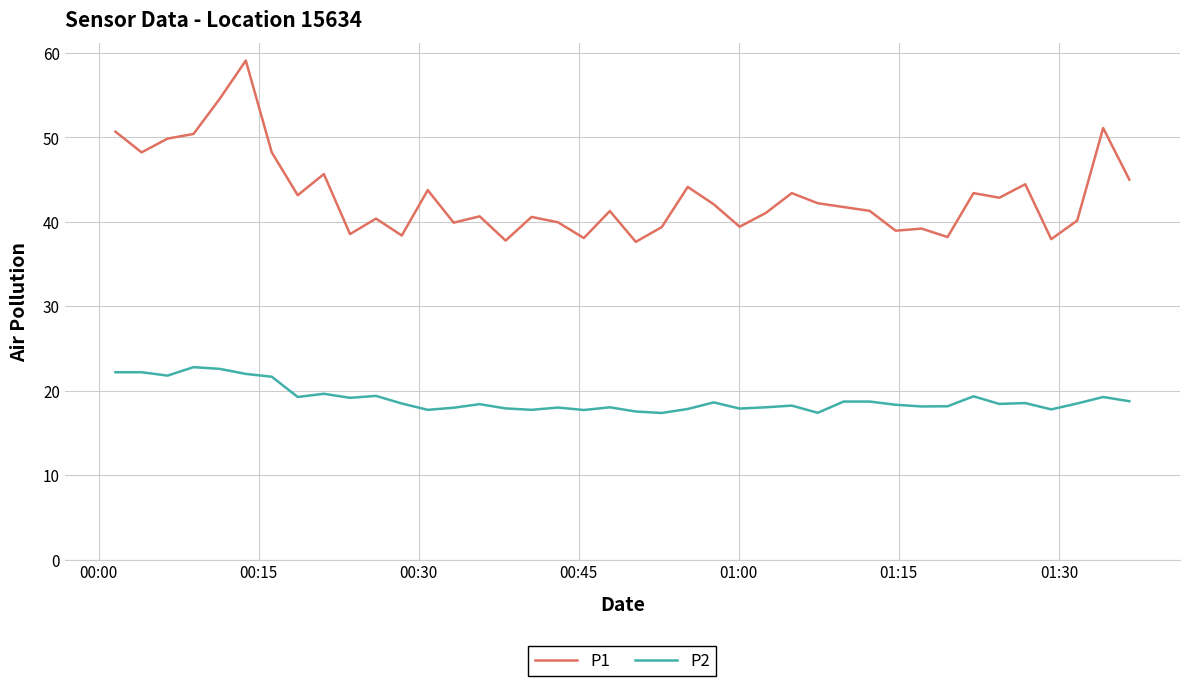

List the series in order of their overall mean, highest first.

P1, P2